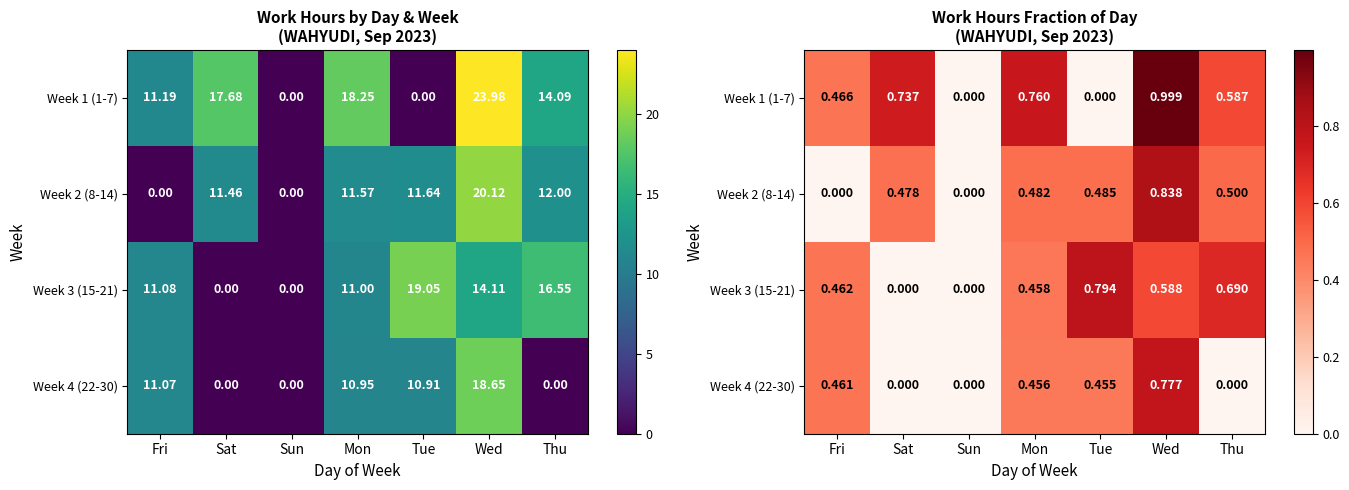

At how many categories does at least one series exceed 0?

6